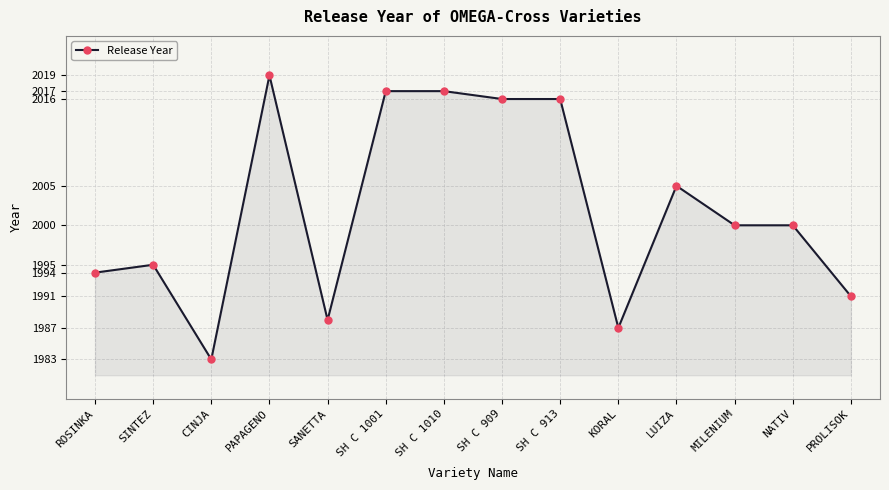

Reading left to right, extract all data points from this chart.

ROSINKA=1994	SINTEZ=1995	CINJA=1983	PAPAGENO=2019	SANETTA=1988	SH C 1001=2017	SH C 1010=2017	SH C 909=2016	SH C 913=2016	KORAL=1987	LUIZA=2005	MILENIUM=2000	NATIV=2000	PROLISOK=1991